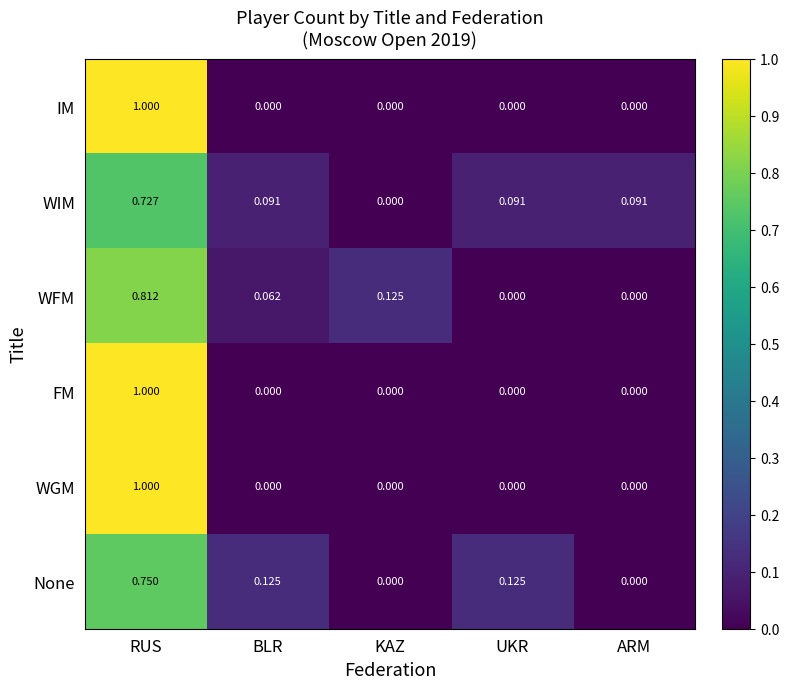

At which category is the sum across all series the highest?

RUS